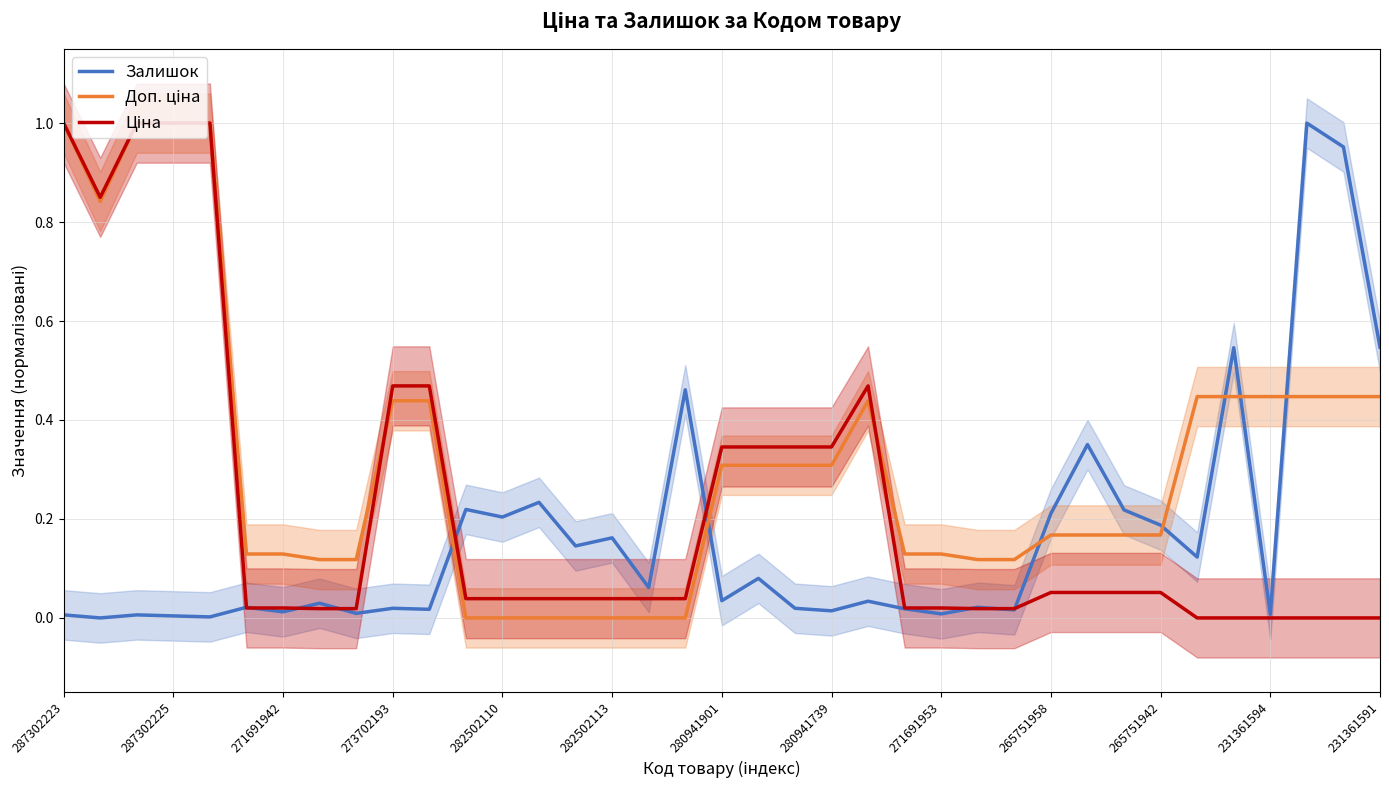

The Залишок series shows 0.0 at 271691942. True or false?

True